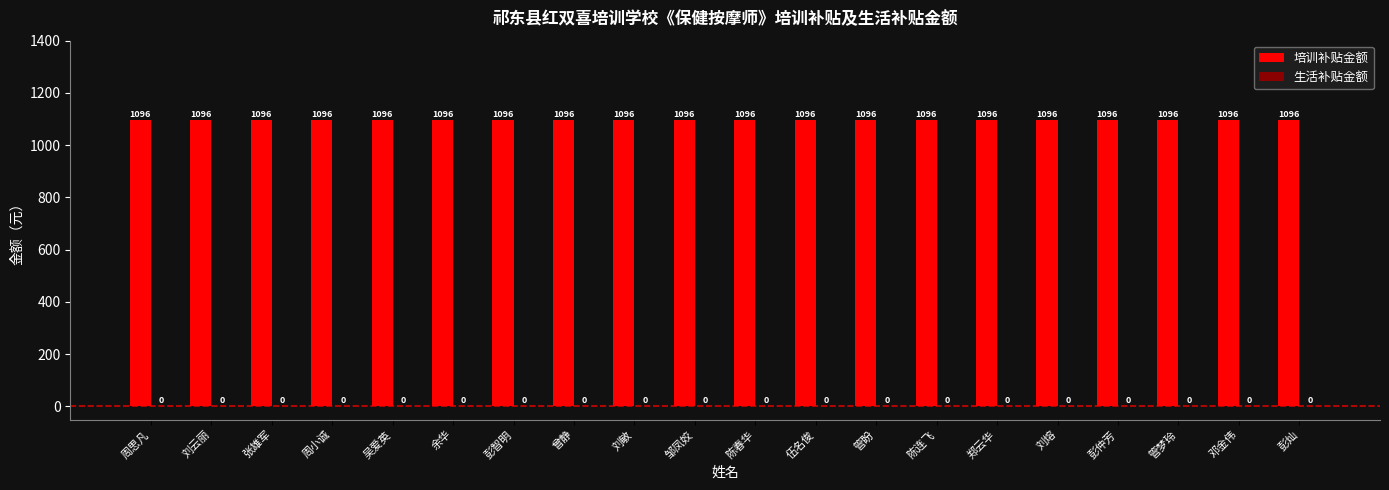

Rank the series by their maximum value, from lowest to highest.

生活补贴金额, 培训补贴金额